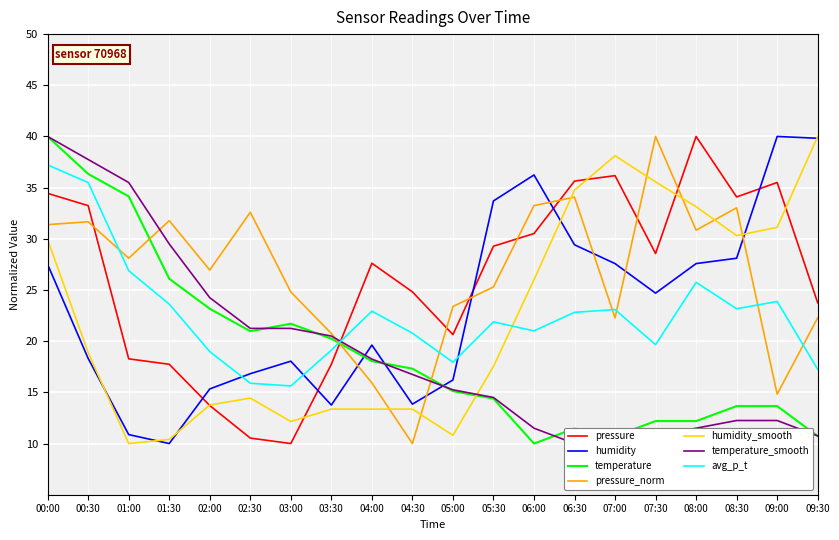

The value of humidity_smooth at 07:00 is 11.0. True or false?

False